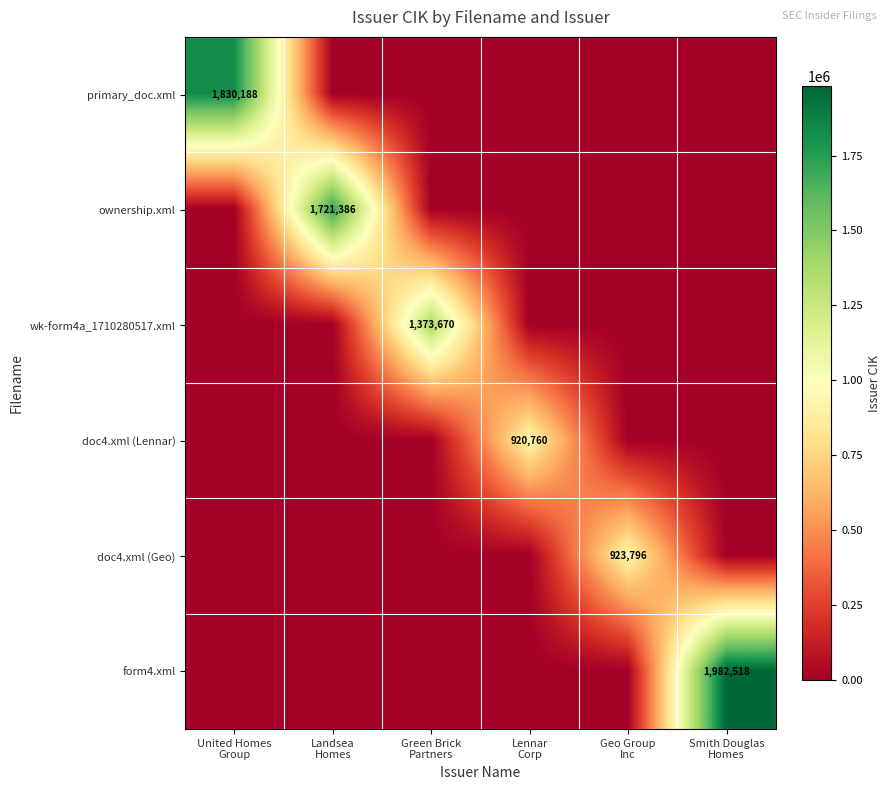

Which series has the largest total across all categories?

form4.xml